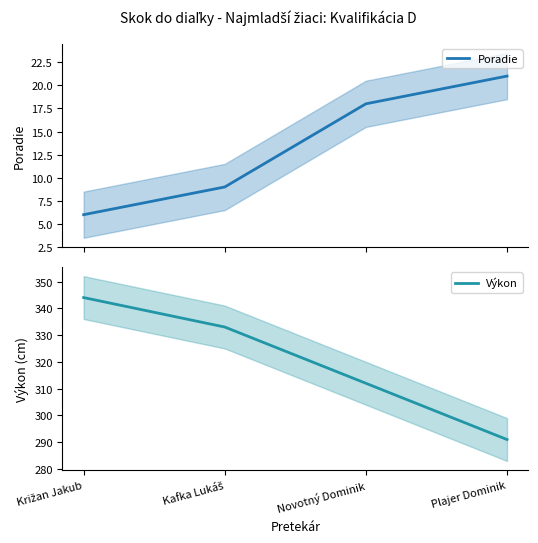

At which label is Poradie closest to 13?

Kafka Lukáš